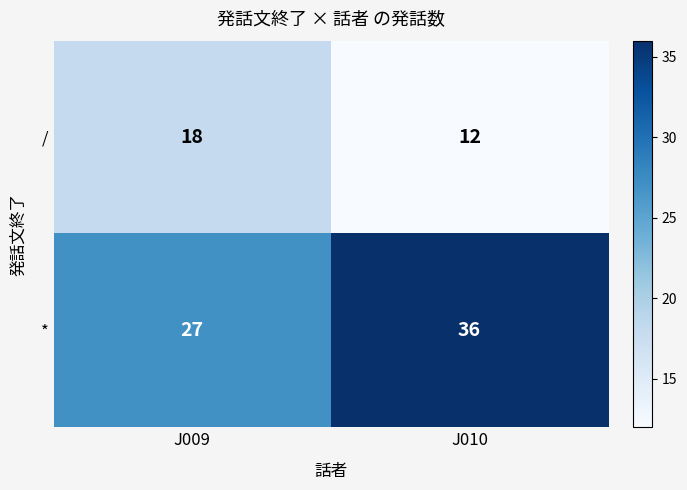

Which series has the largest range (max minus min)?

*